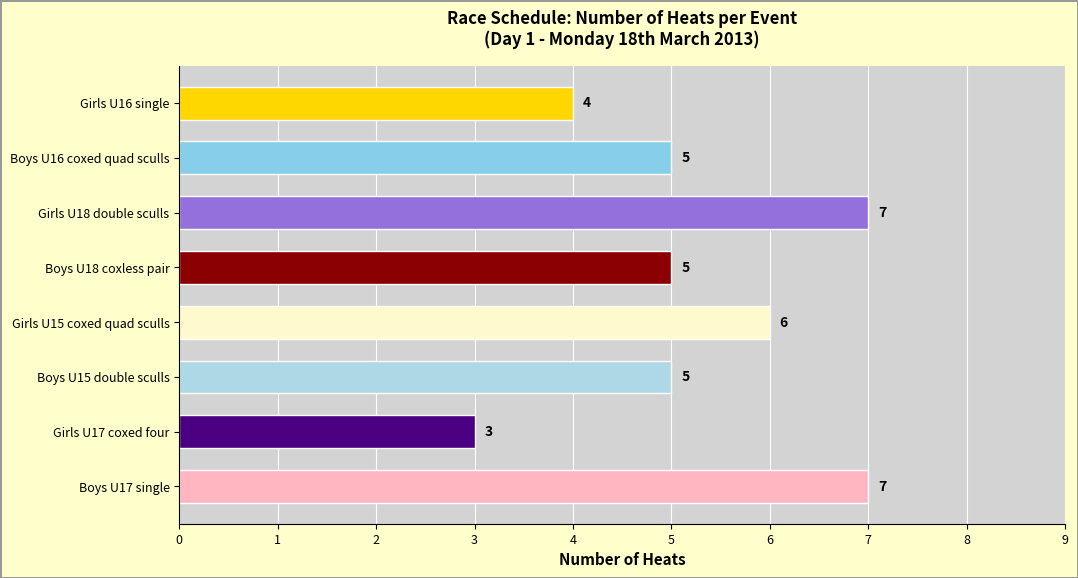

What is the greatest value displayed?

7